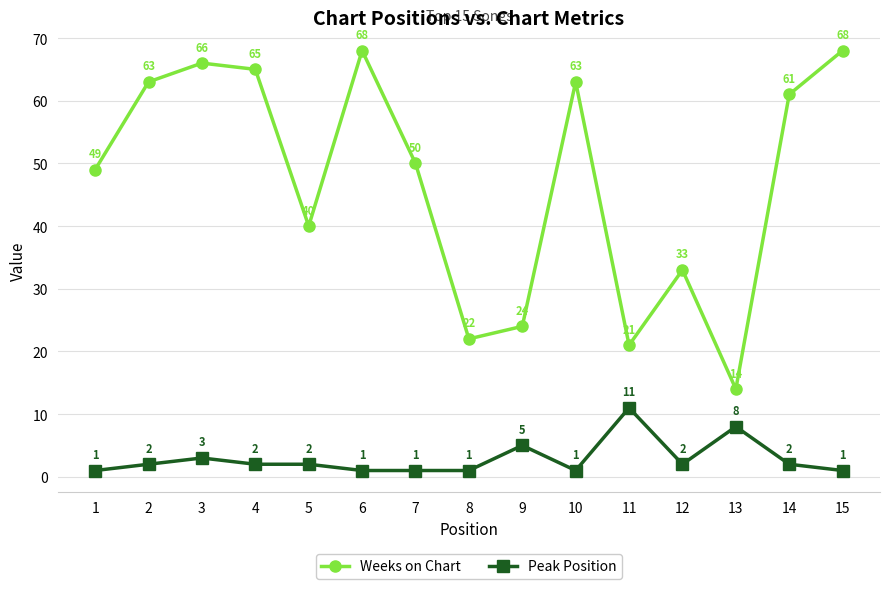

Is the value of Weeks on Chart at 14 greater than the value of Peak Position at 8?

Yes